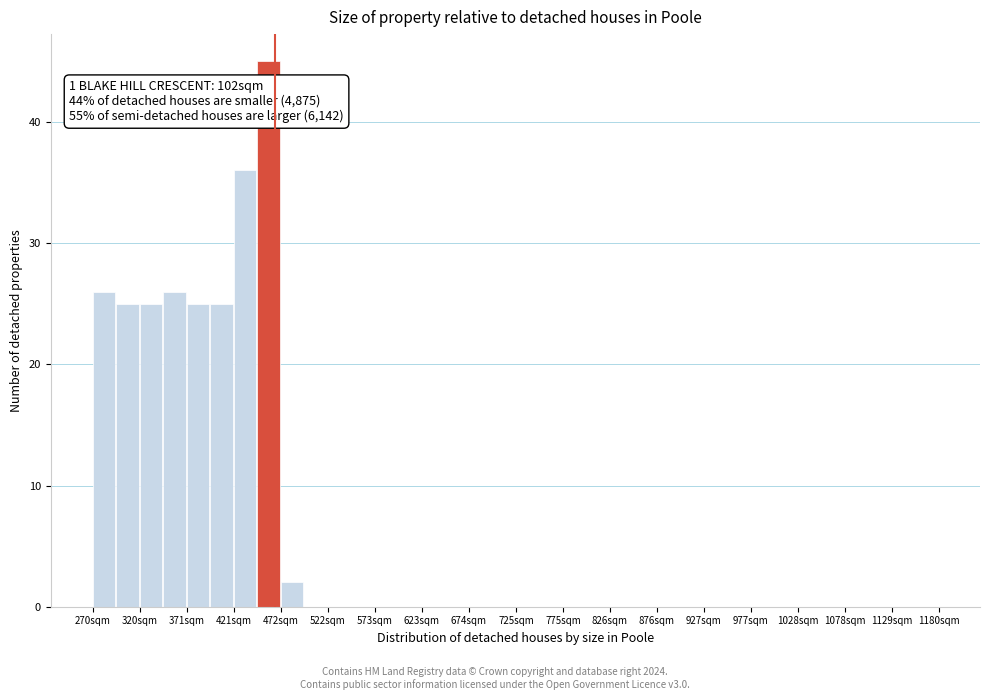

Around what value on the x-axis is the tallest bar? Give the approximate position of its centre, as read against the axis.

460